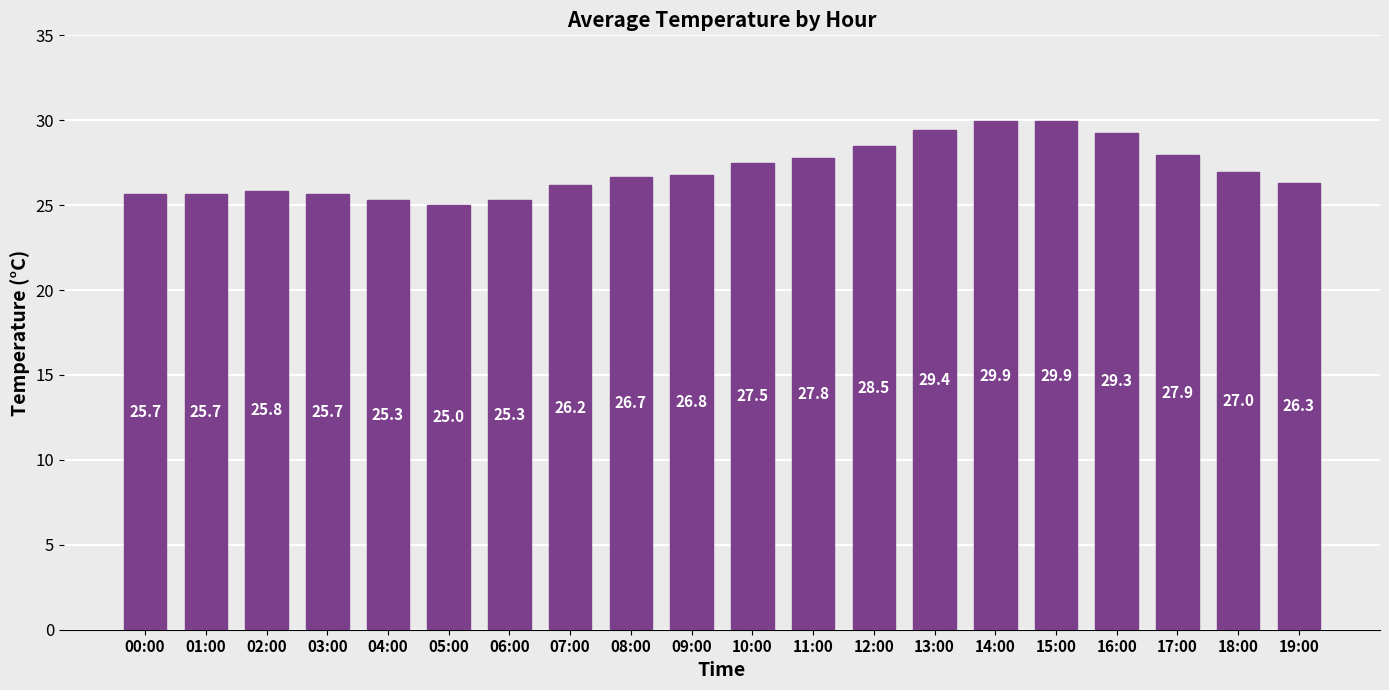

What is the minimum value shown in the chart?

25.0